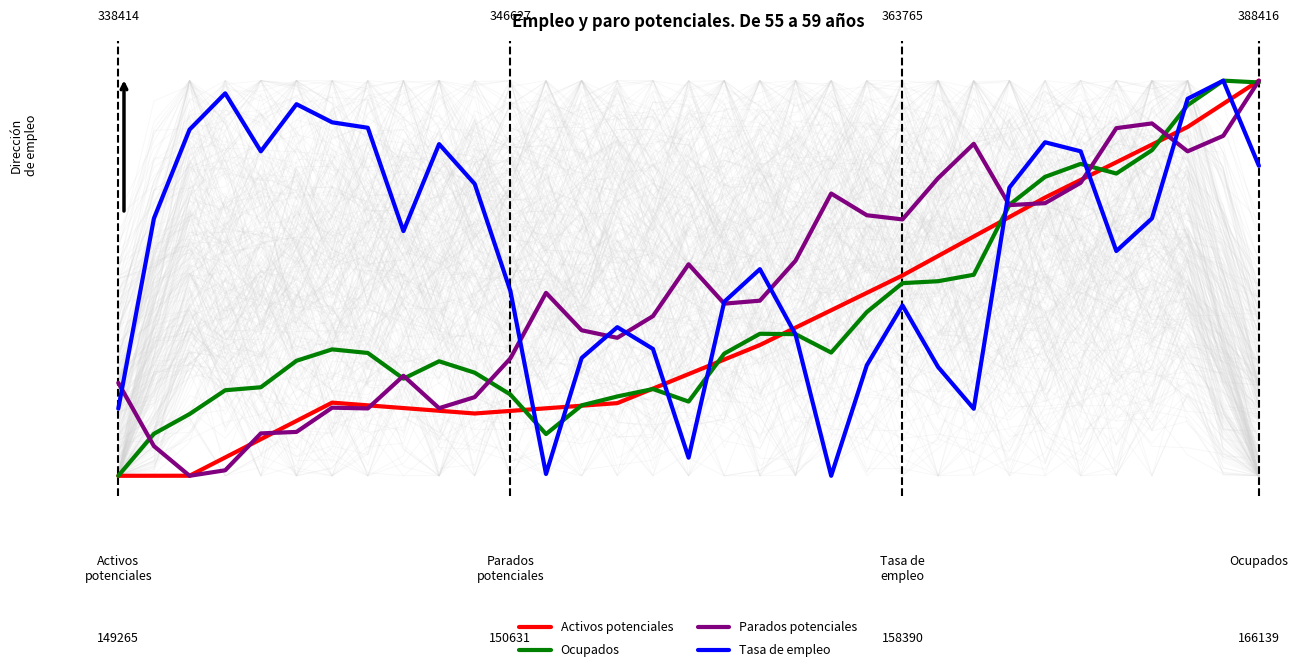

What is the value of the Activos potenciales point at the 14th from the left?

0.2